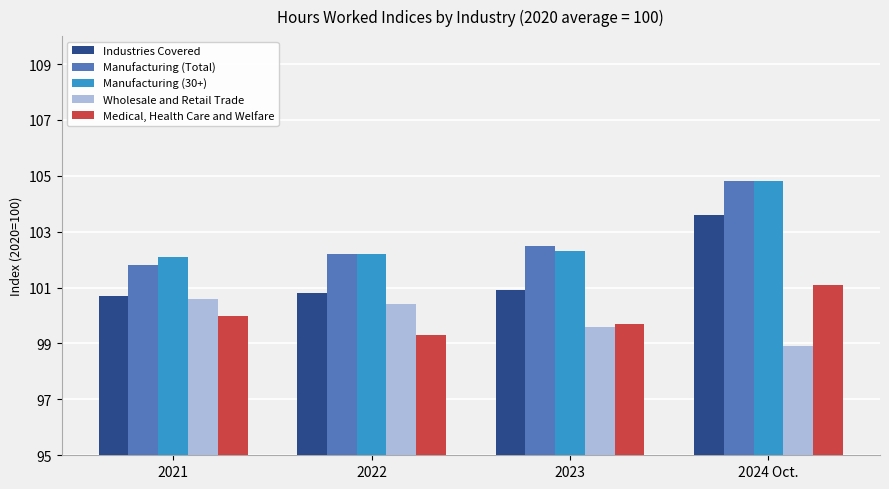

At which category does the chart reach its minimum across all series?

2024 Oct.